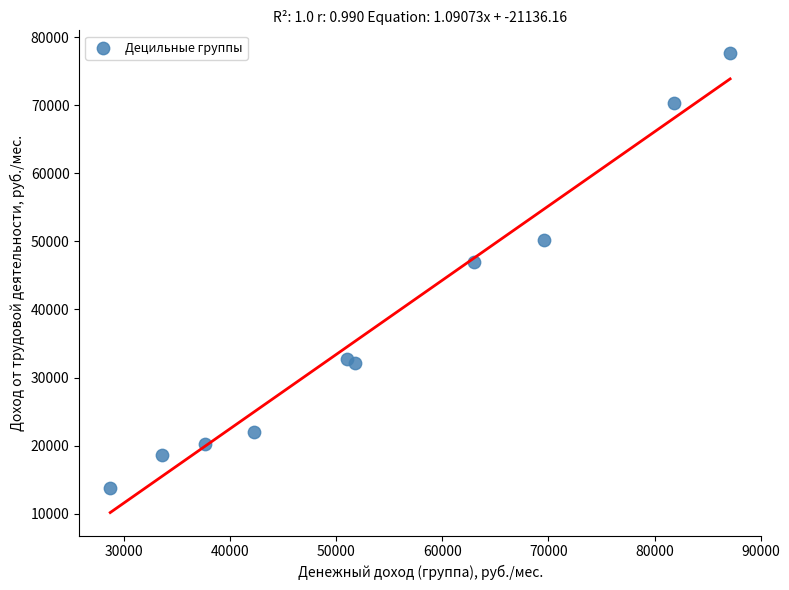

What Y value in the scatter plot is closest to 45694?

46952.7